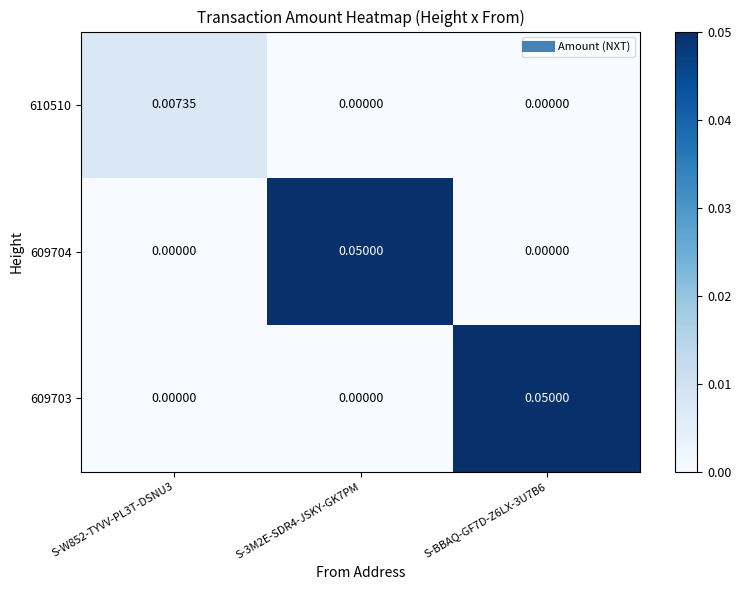

Is the value of 609704 at S-BBAQ-GF7D-Z6LX-3U7B6 greater than the value of 610510 at S-W852-TYVV-PL3T-DSNU3?

No